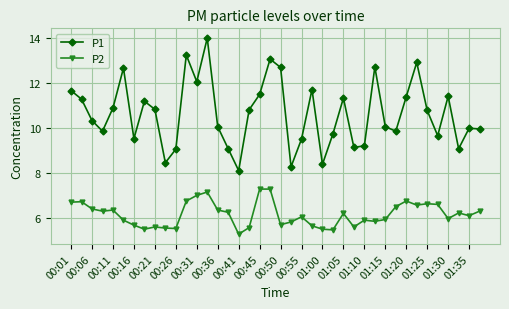

Which series has the largest total across all categories?

P1